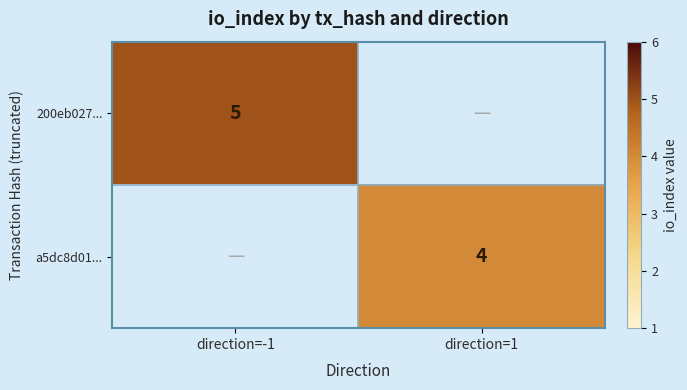

At how many categories does at least one series exceed 4?

1